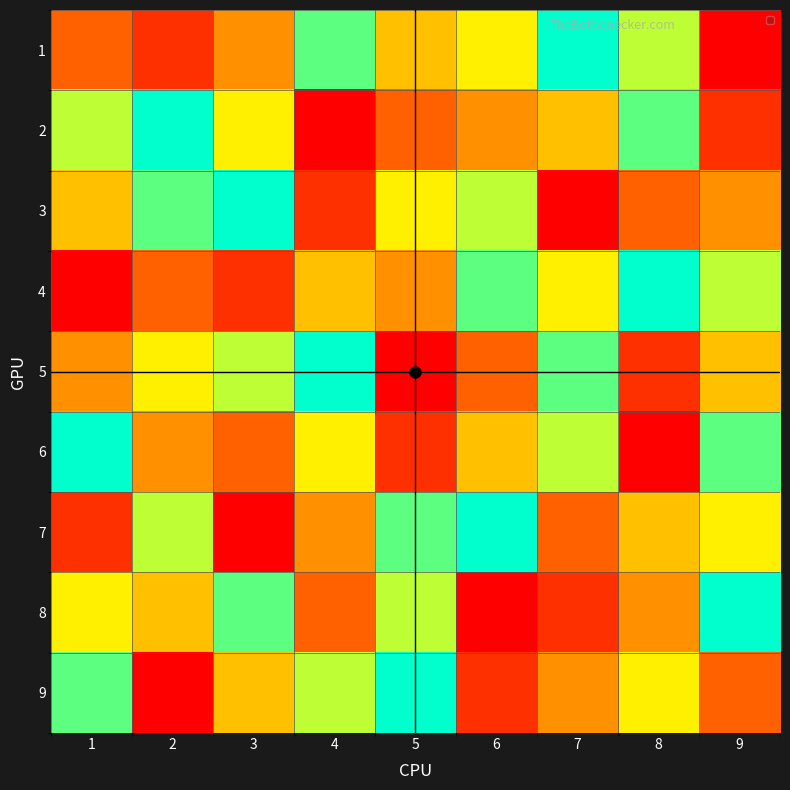

At 7, list the series in order from largest to smallest.

1, 5, 6, 4, 2, 9, 7, 8, 3